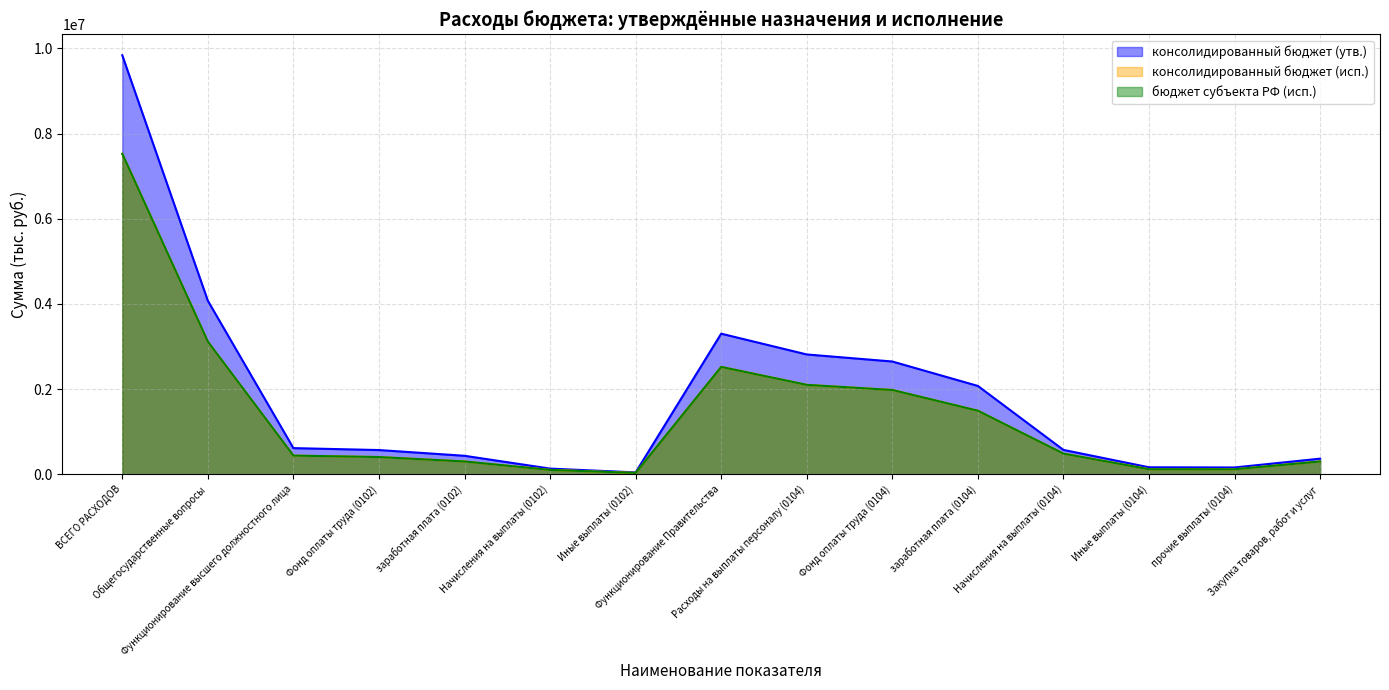

True or false: бюджет субъекта РФ (исп.) has more than 0 points higher than both neighbors.

True